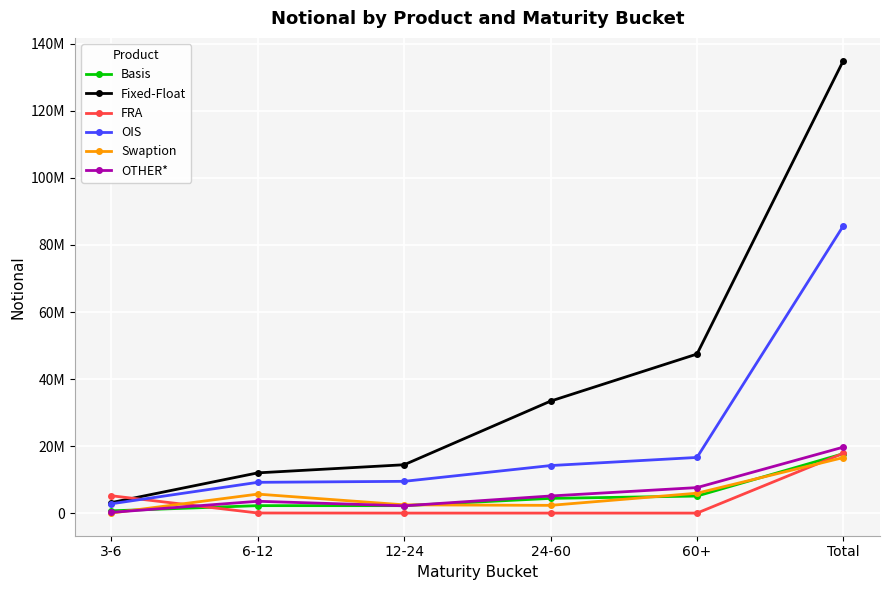

True or false: Basis has a value of 3921638 at 12-24.

False